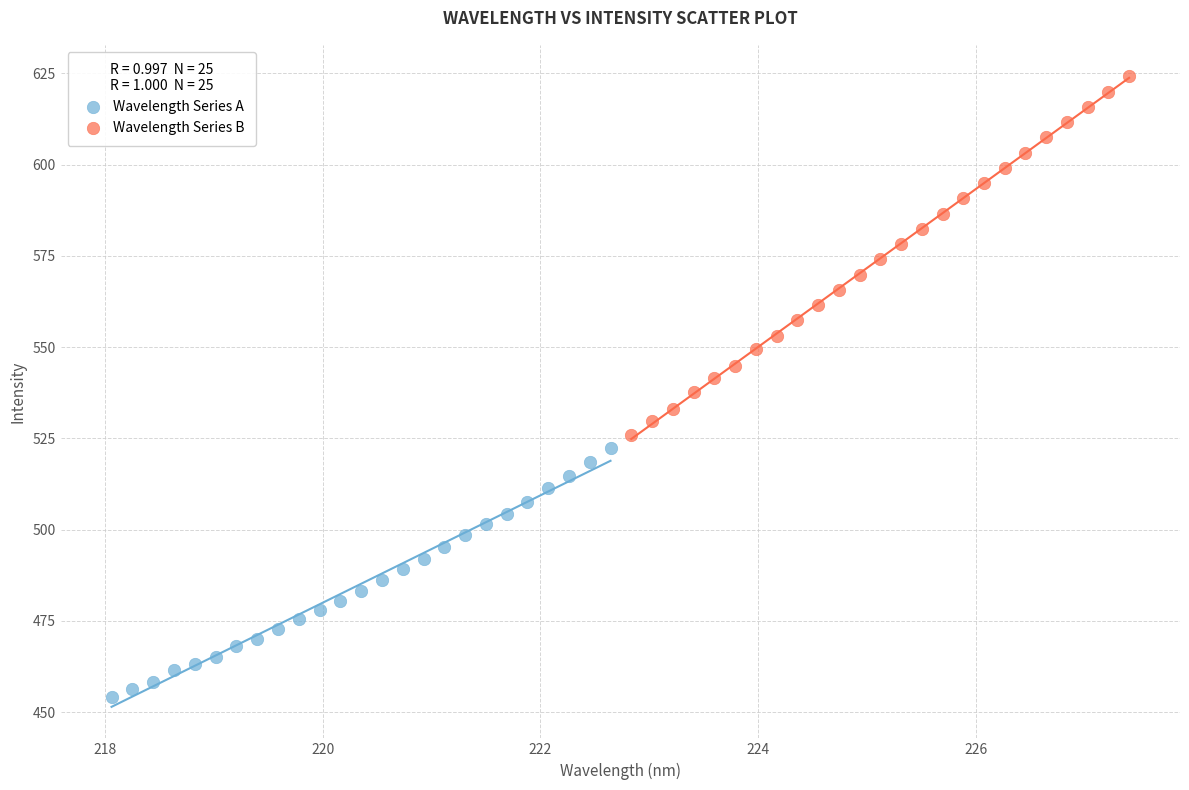

Which series has the widest spread of Y values?

Wavelength Series B